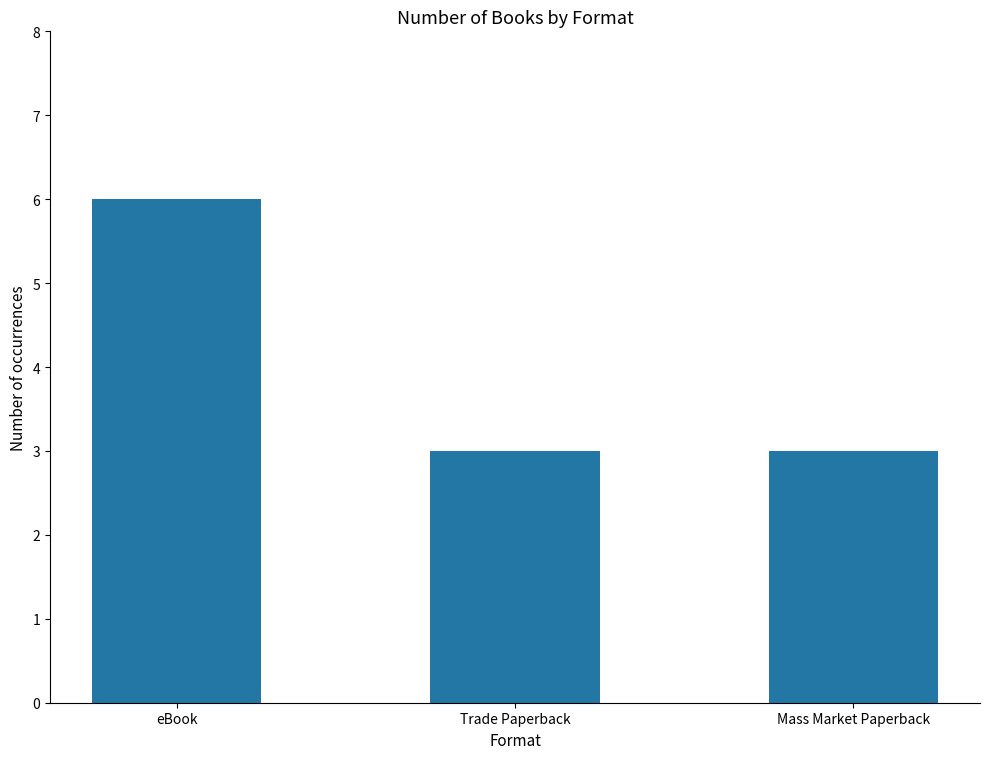

Reading left to right, transcribe all the data shown in this chart.

6	3	3